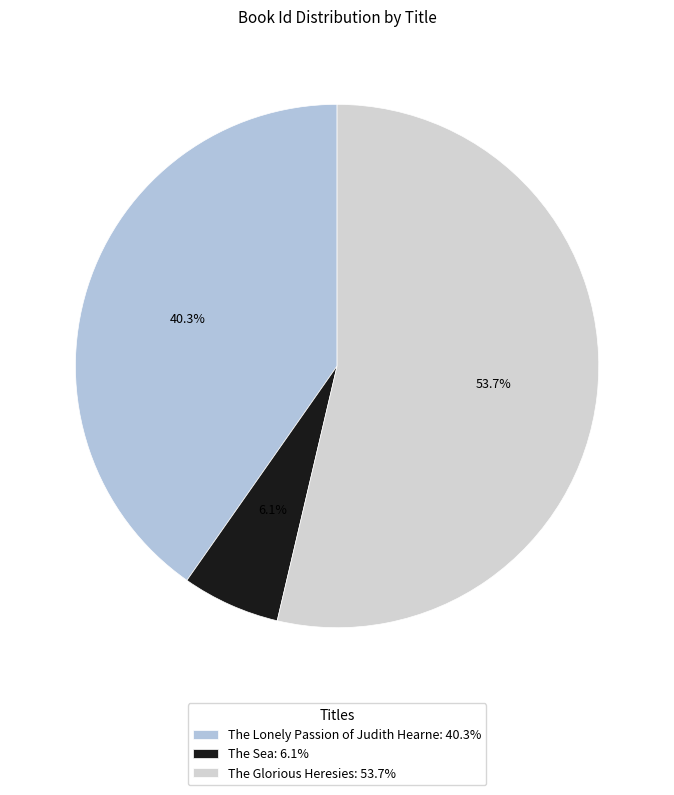

What percentage is the The Glorious Heresies slice, to the nearest percent?

54%